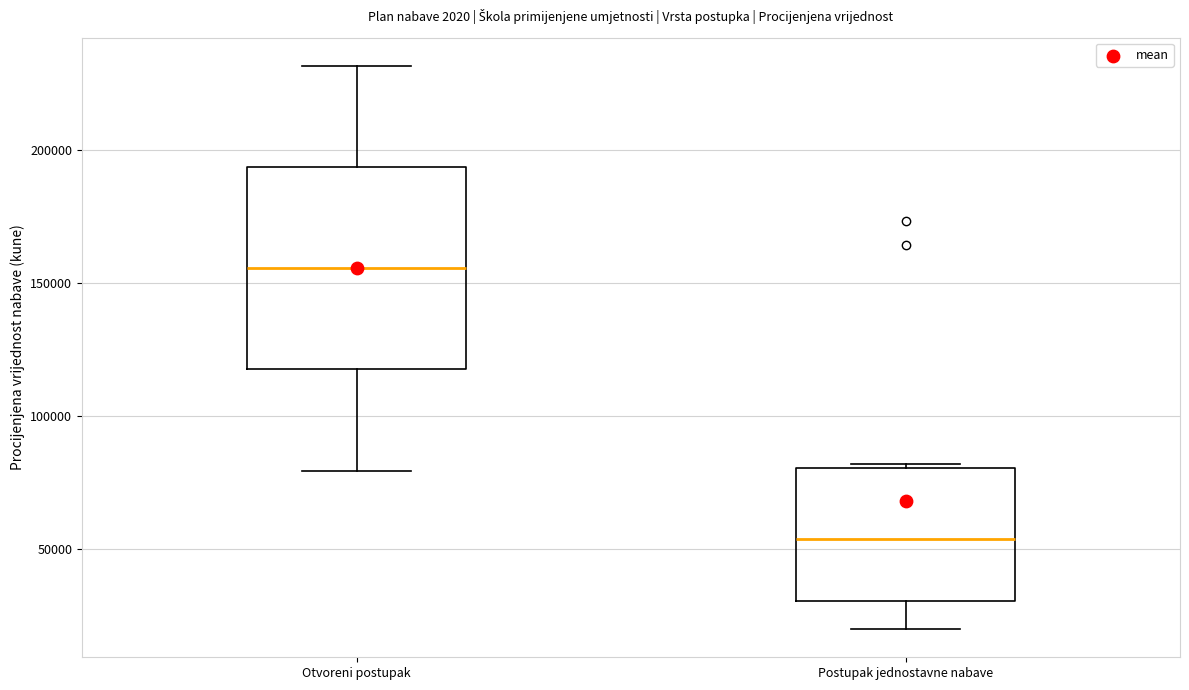

Where does the median line of the box for Postupak jednostavne nabave sit on the y-axis? The values are not printed on the chart, so give them approximately, as read against the axis.

55000